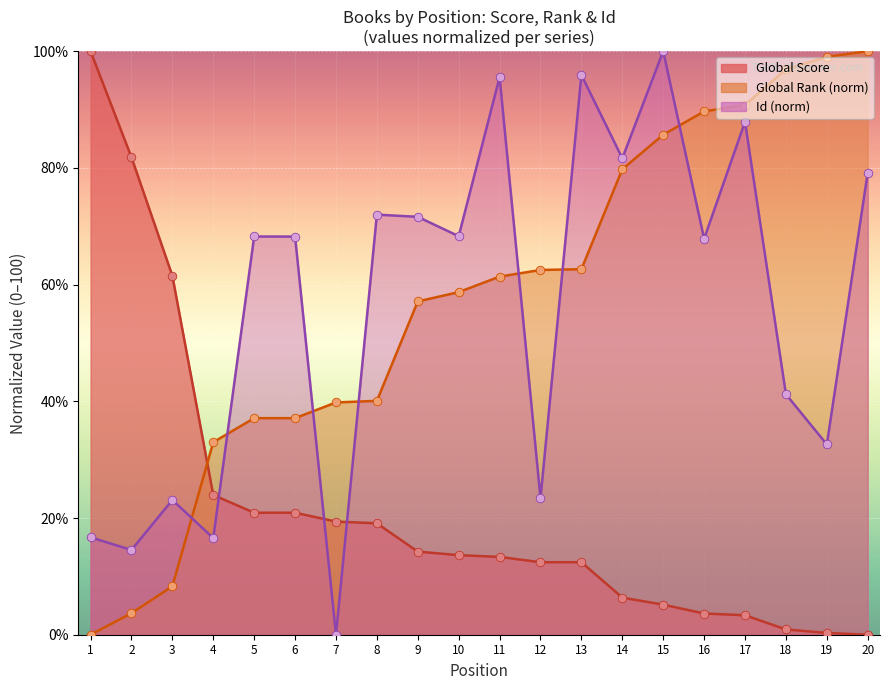

Which series reaches the maximum Y coordinate?

Global Score